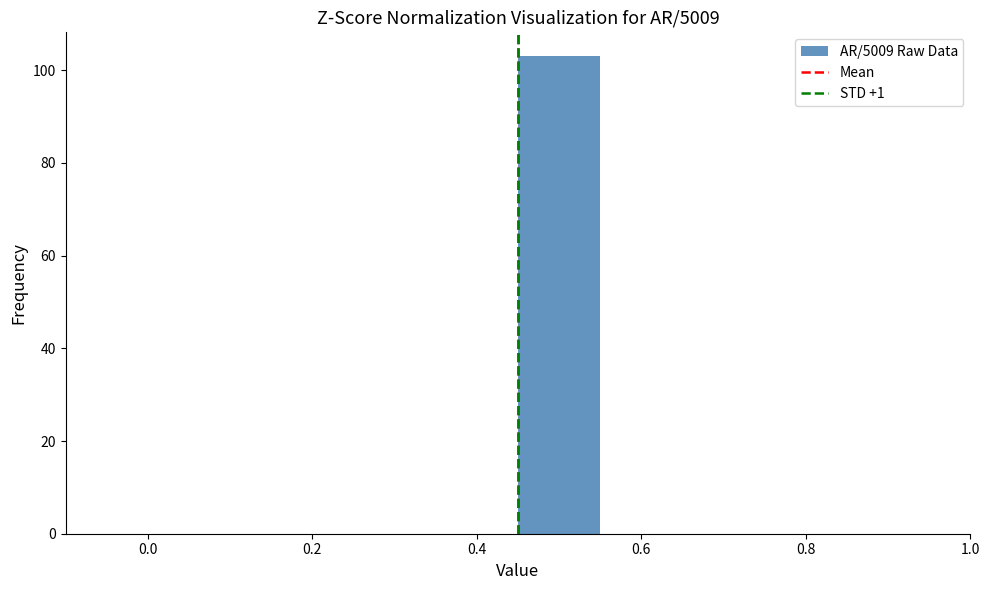

What is the height of the bar covering 0.45 to 0.55 on the x-axis? Neither the bar edges nor the heights are printed on the chart, so give them approximately, as read against the axes.

104